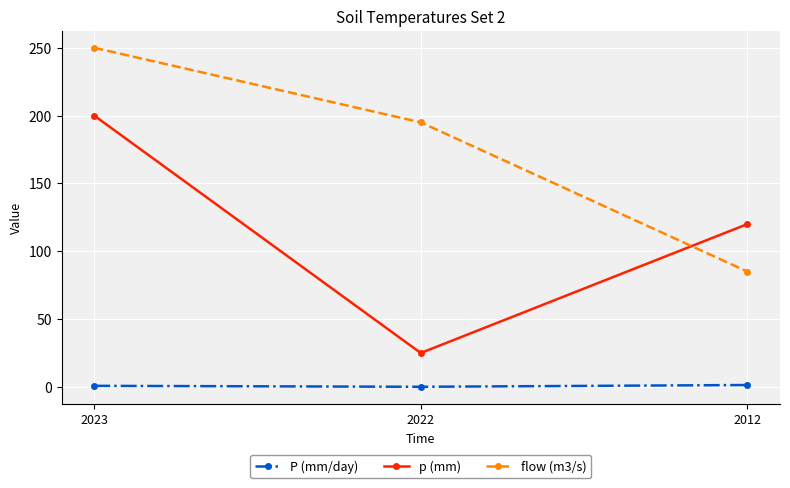

What is the sum of all p (mm) values?

345.0